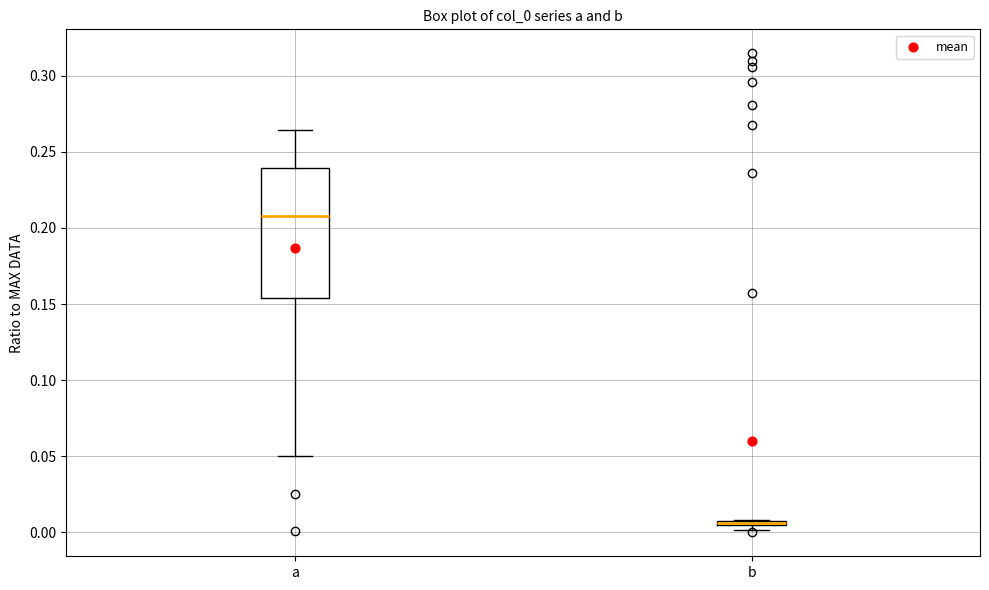

Where is the upper edge of the box for a on the y-axis? The values are not printed on the chart, so give them approximately, as read against the axis.

0.240